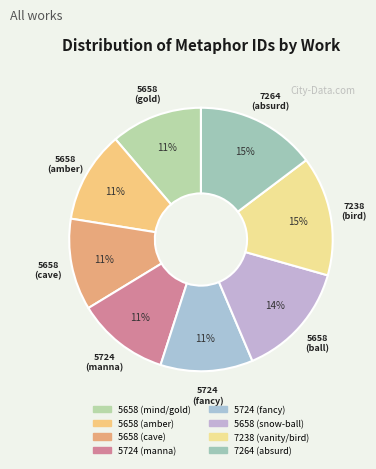

To the nearest percent, what portion does 7238 (vanity/bird) represent?

15%